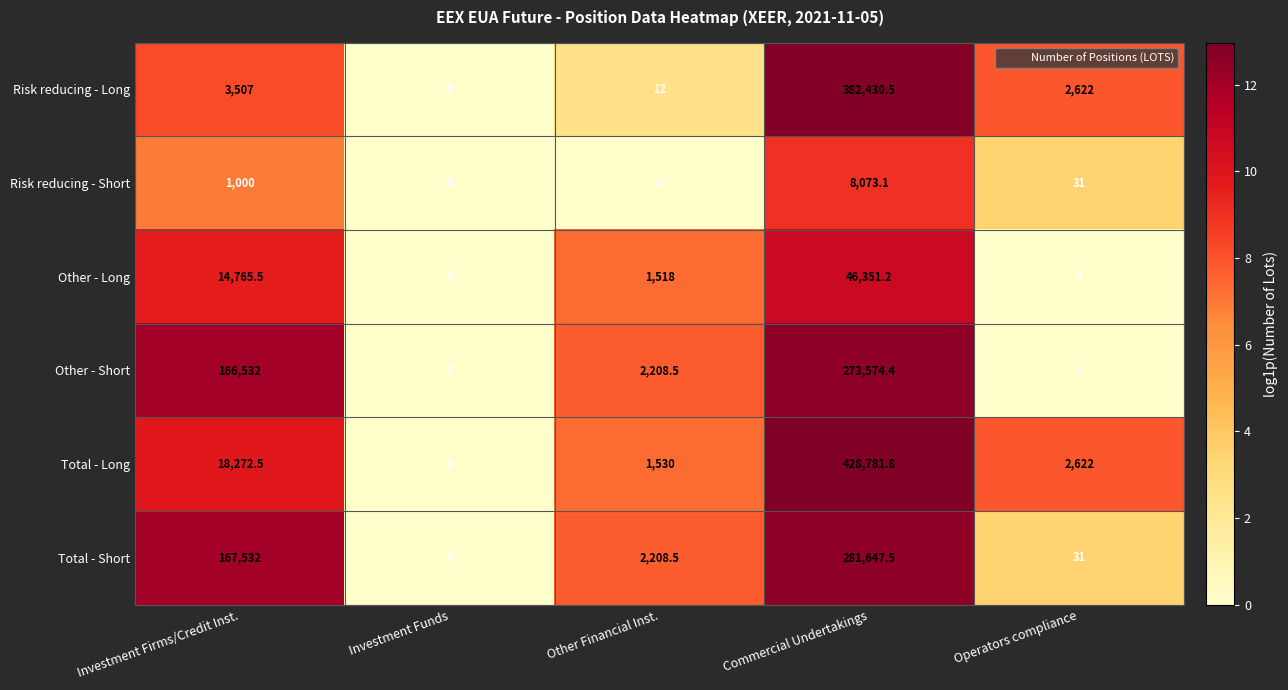

What is the difference between the maximum and minimum values in the Total - Long series?

428781.8